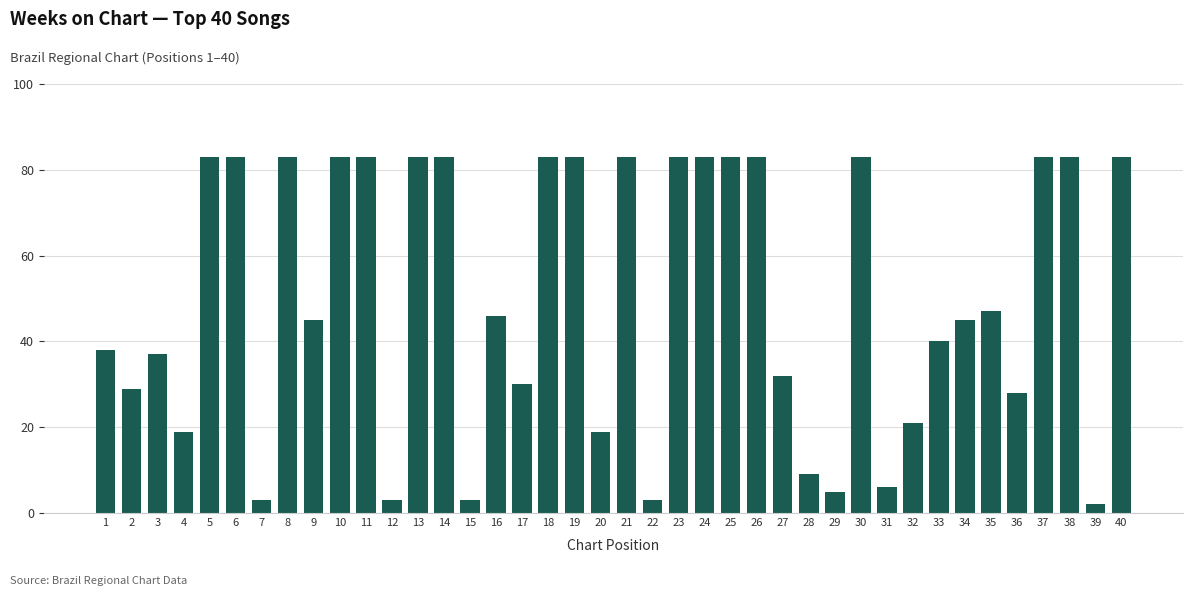

Reading left to right, list all the values displayed in this chart.

38	29	37	19	83	83	3	83	45	83	83	3	83	83	3	46	30	83	83	19	83	3	83	83	83	83	32	9	5	83	6	21	40	45	47	28	83	83	2	83